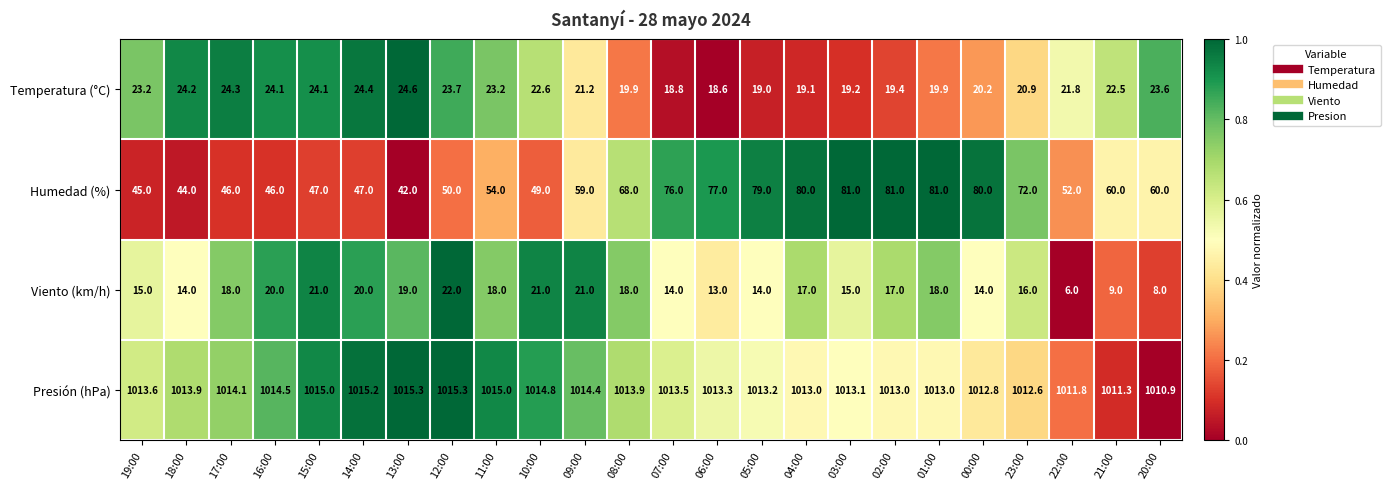

Which series has the widest spread of values?

Humedad (%)